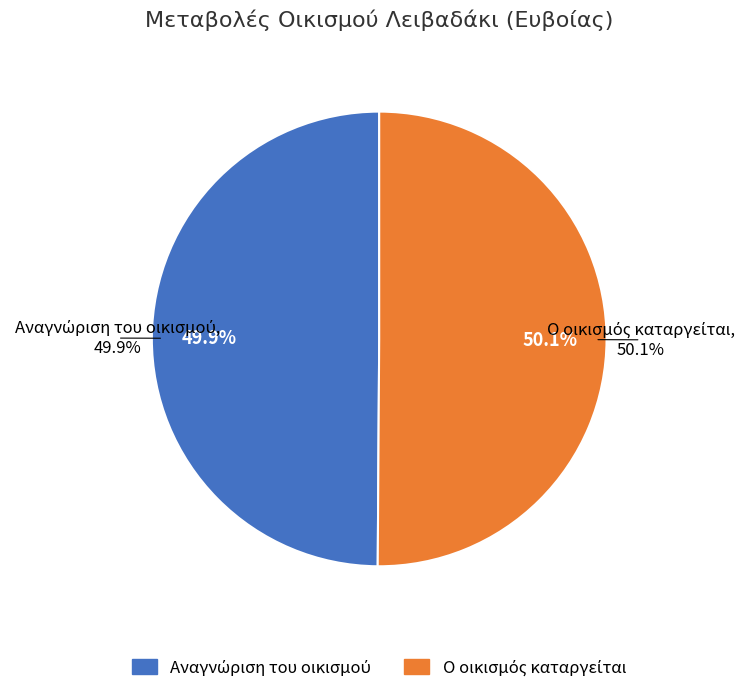

Approximately how many times larger is the value at Ο οικισμός καταργείται compared to Αναγνώριση του οικισμού?

1.0